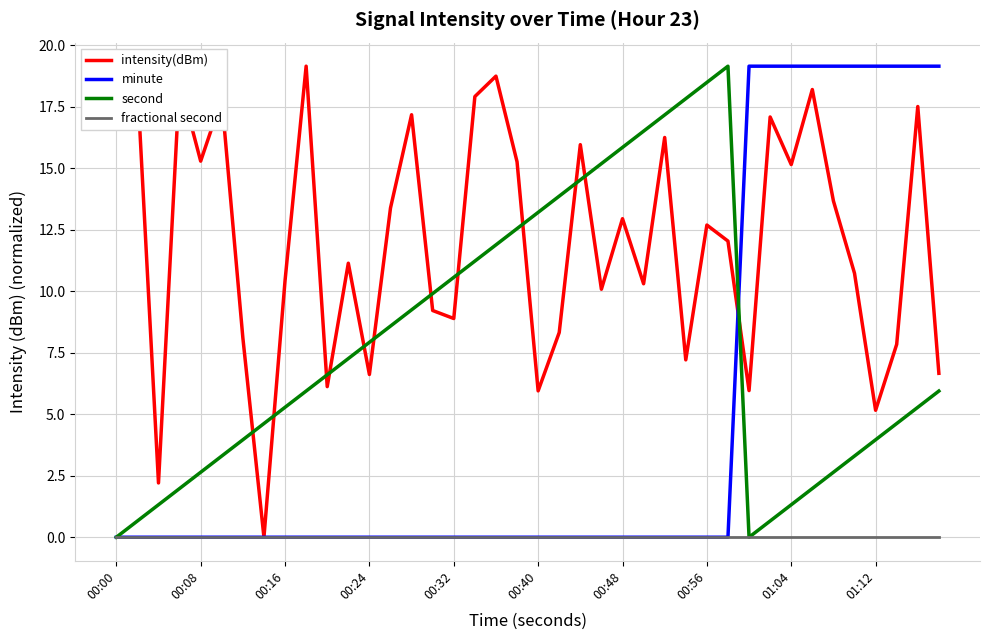

Rank the series by their average value, from lowest to highest.

fractional second, minute, second, intensity(dBm)